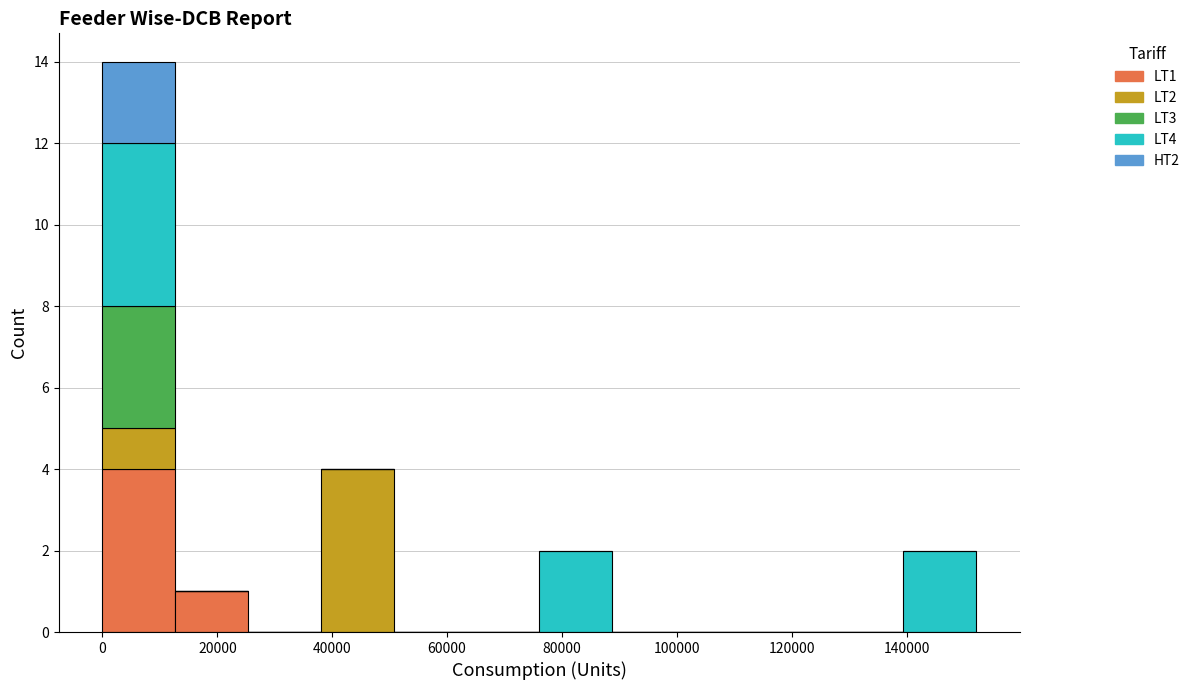

Reading left to right, transcribe this chart: for each stacked bar, give the range it covers on the x-axis and its total height. Neither the bar edges nor the heights are printed on the chart, so give them approximately, as read against the axes.

0 to 12000: 14
12000 to 26000: 1
26000 to 38000: 0
38000 to 50000: 4
50000 to 64000: 0
64000 to 76000: 0
76000 to 88000: 2
88000 to 102000: 0
102000 to 114000: 0
114000 to 126000: 0
126000 to 140000: 0
140000 to 152000: 2